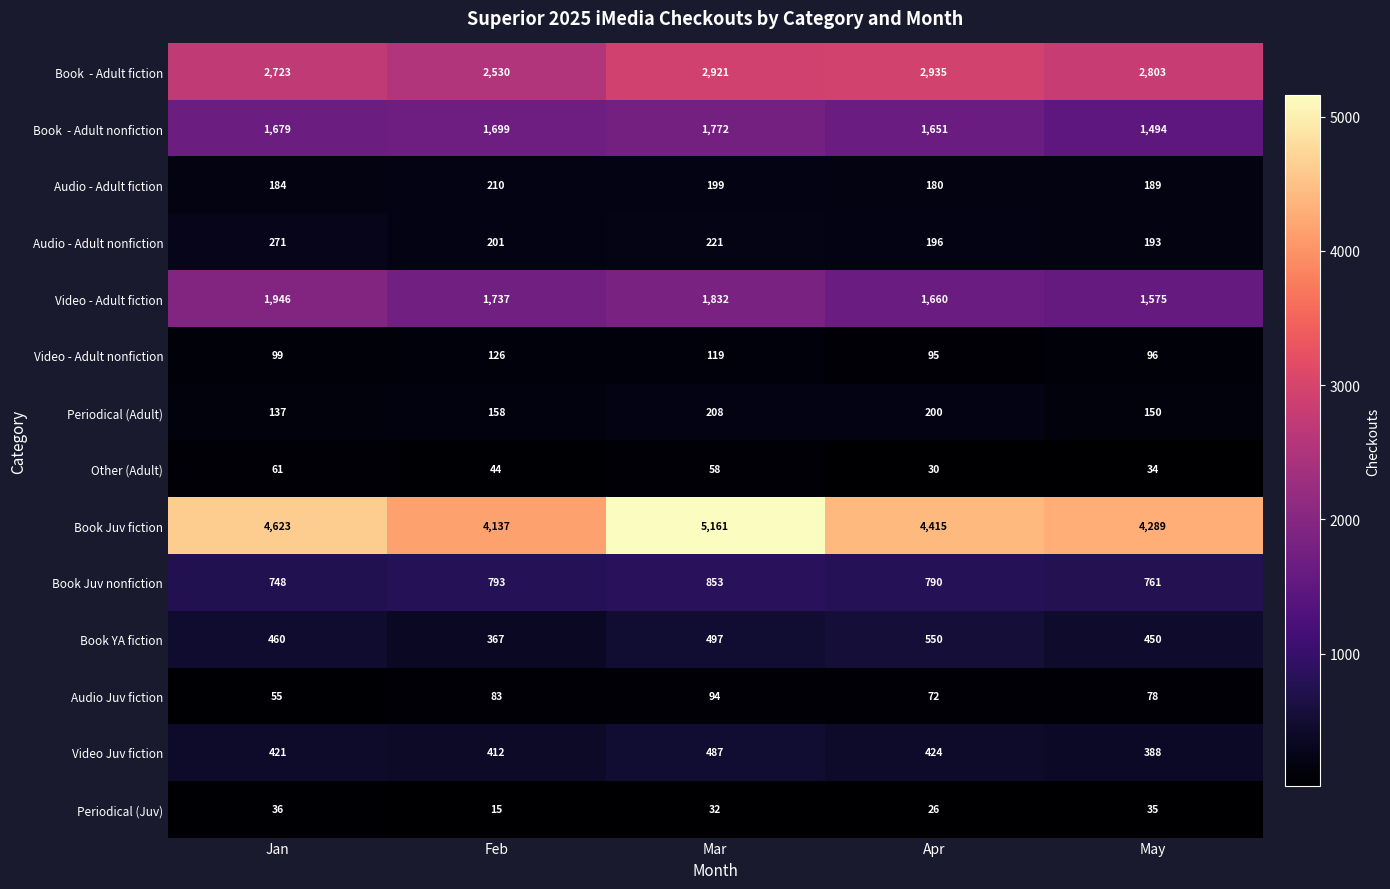

Rank the categories by Audio Juv fiction value from lowest to highest.

Jan, Apr, May, Feb, Mar